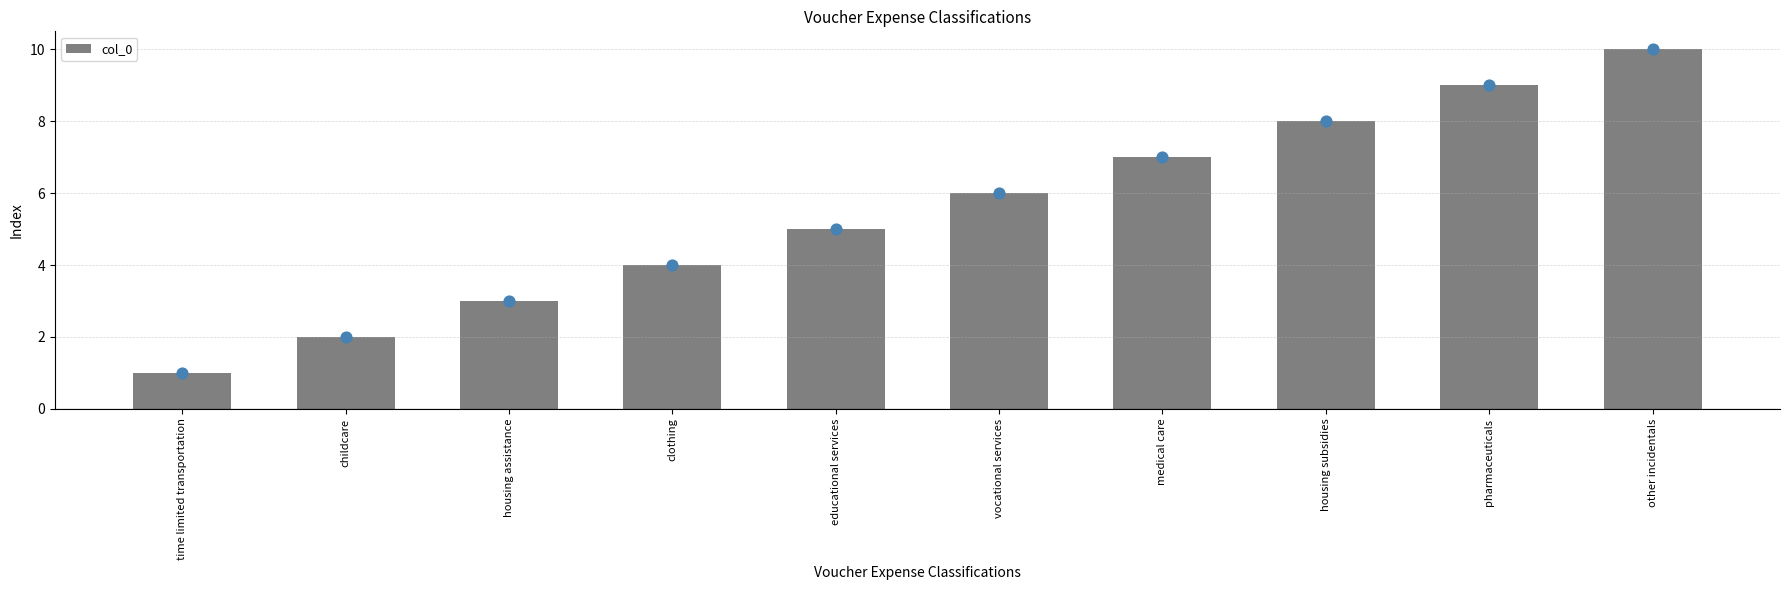

Between childcare and time limited transportation, which is larger?

childcare